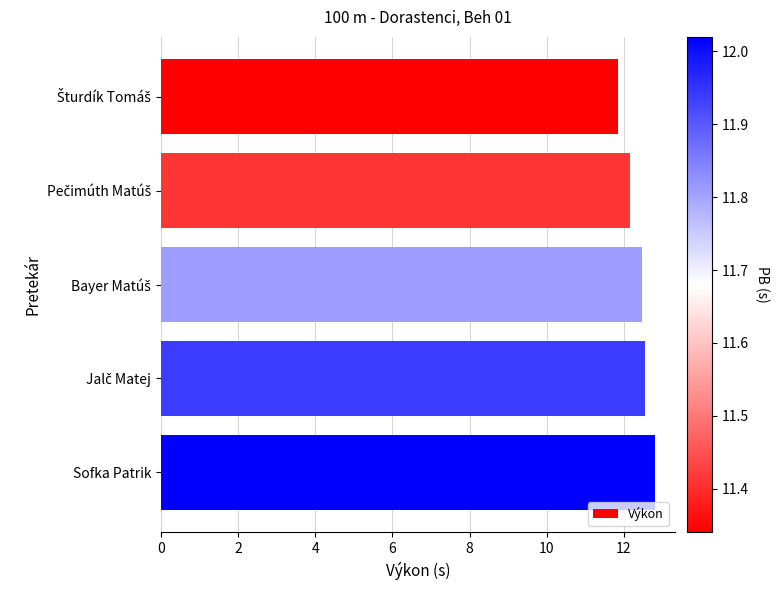

Count the values in the range 12 to 13.

4